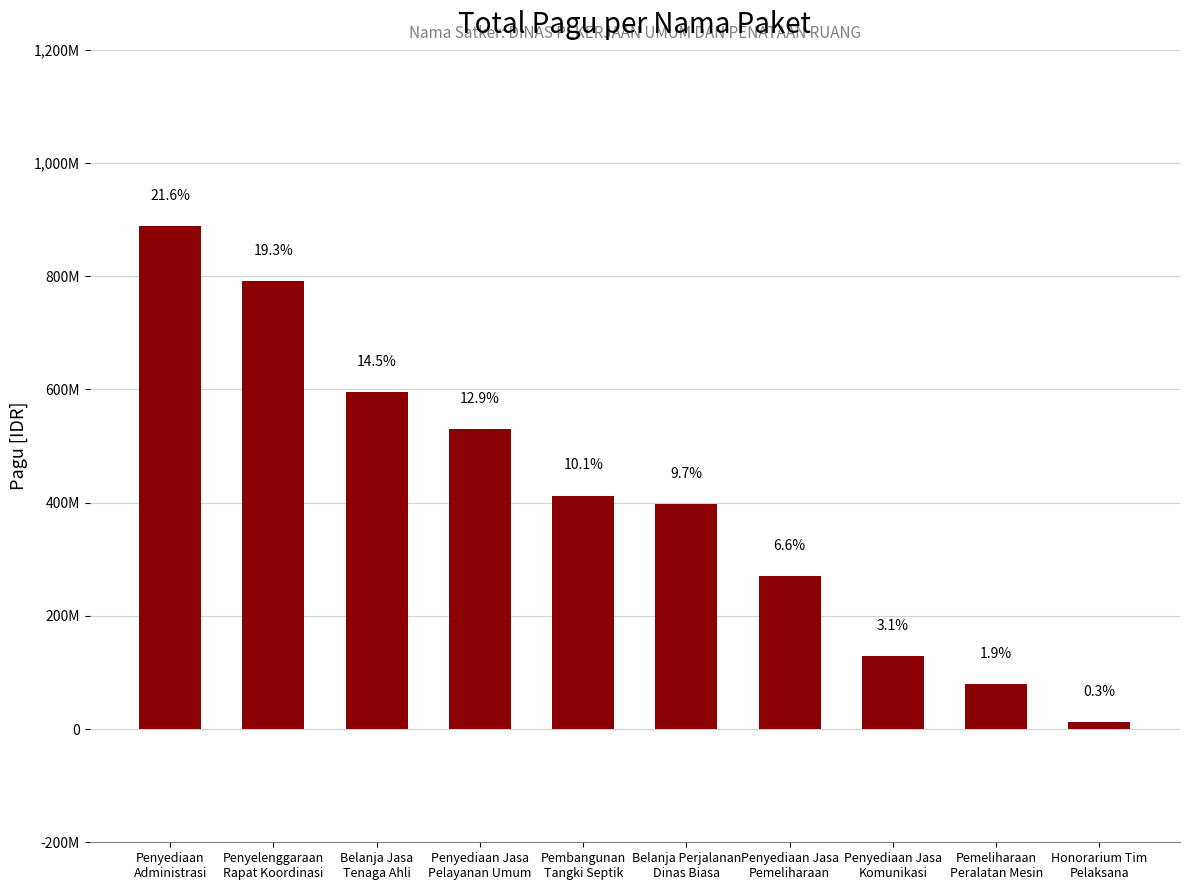

Are the bars horizontal?

No